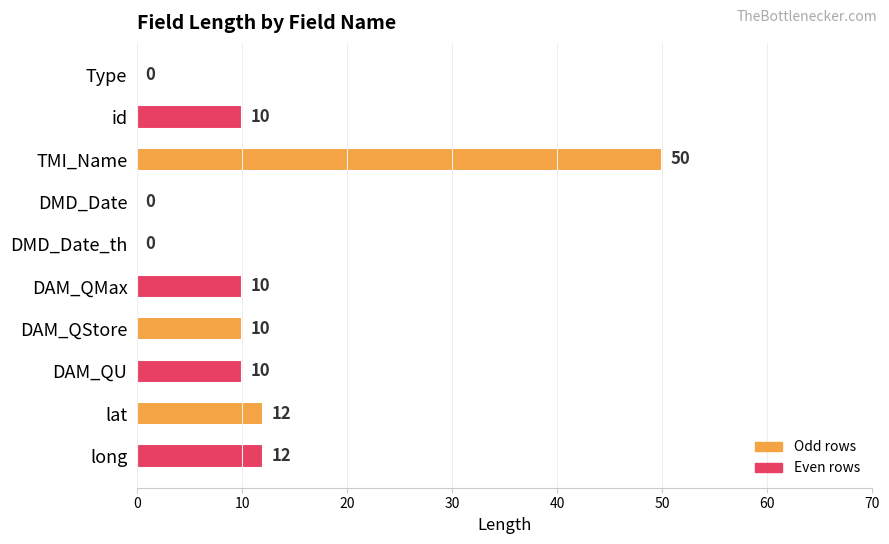

Reading top to bottom, transcribe all the data shown in this chart.

Type=0	id=10	TMI_Name=50	DMD_Date=0	DMD_Date_th=0	DAM_QMax=10	DAM_QStore=10	DAM_QU=10	lat=12	long=12